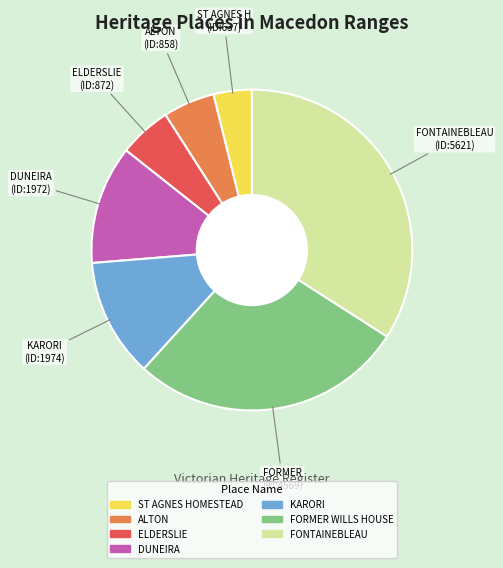

Combined, do ELDERSLIE and FORMER WILLS HOUSE account for over 50%?

No